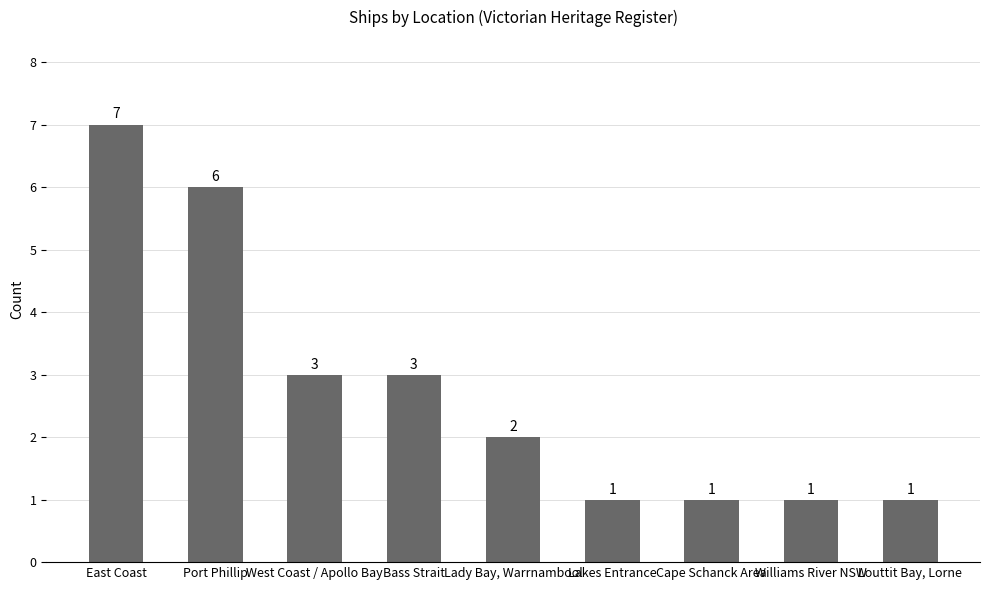

What is the smallest value displayed?

1